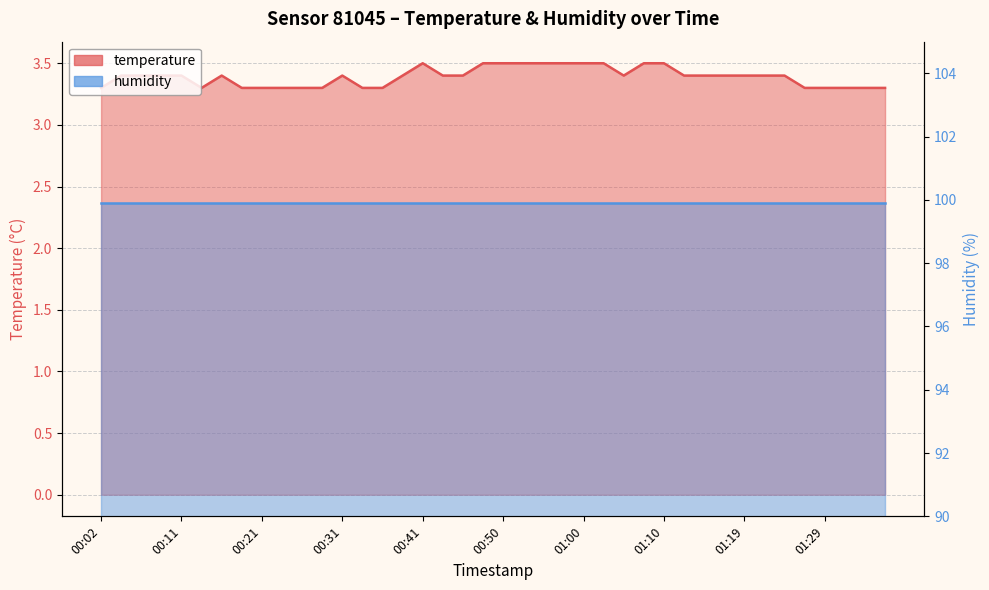

What is the label of the 29th point from the left?

01:10